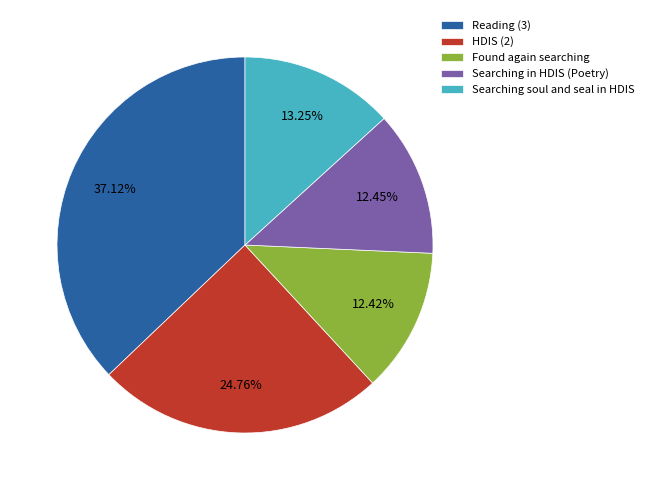

What percentage is the Reading (3) slice, to the nearest percent?

37%